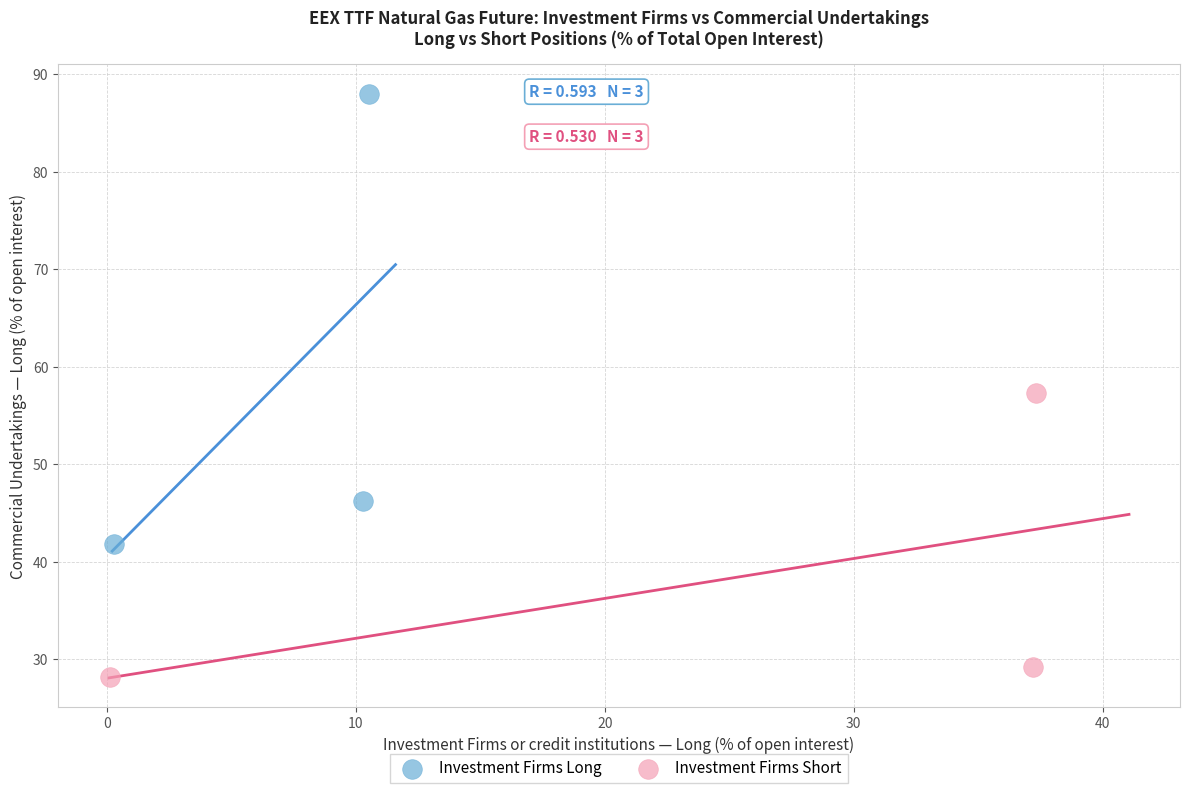

Which series has the widest spread of Y values?

Investment Firms Long